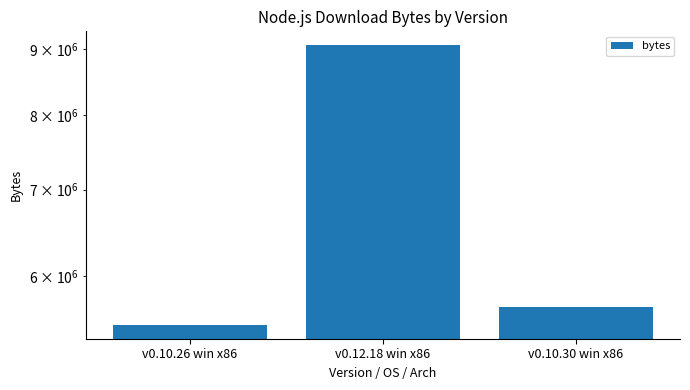

What position from the right is v0.10.30 win x86?

1